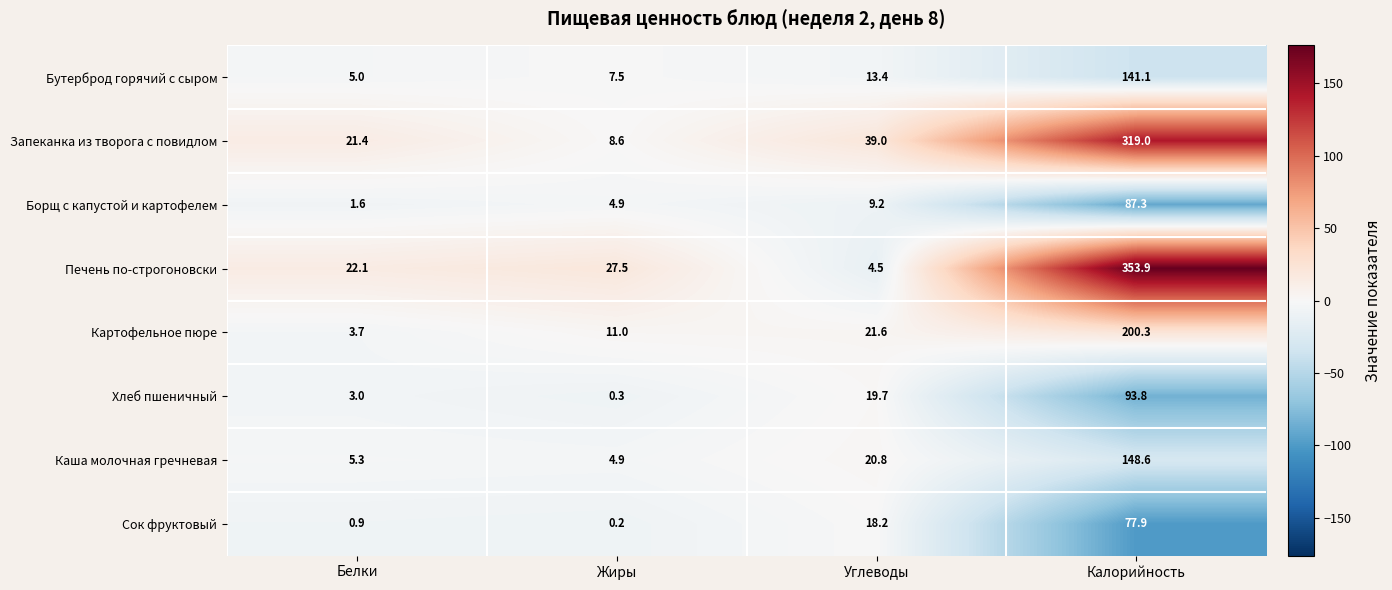

Which series changed the most between Белки and Жиры?

Запеканка из творога с повидлом